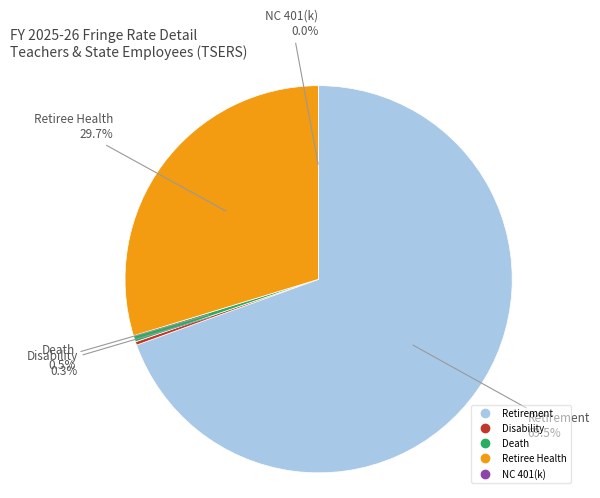

To the nearest percent, what percentage of the pie is Retirement?

69%